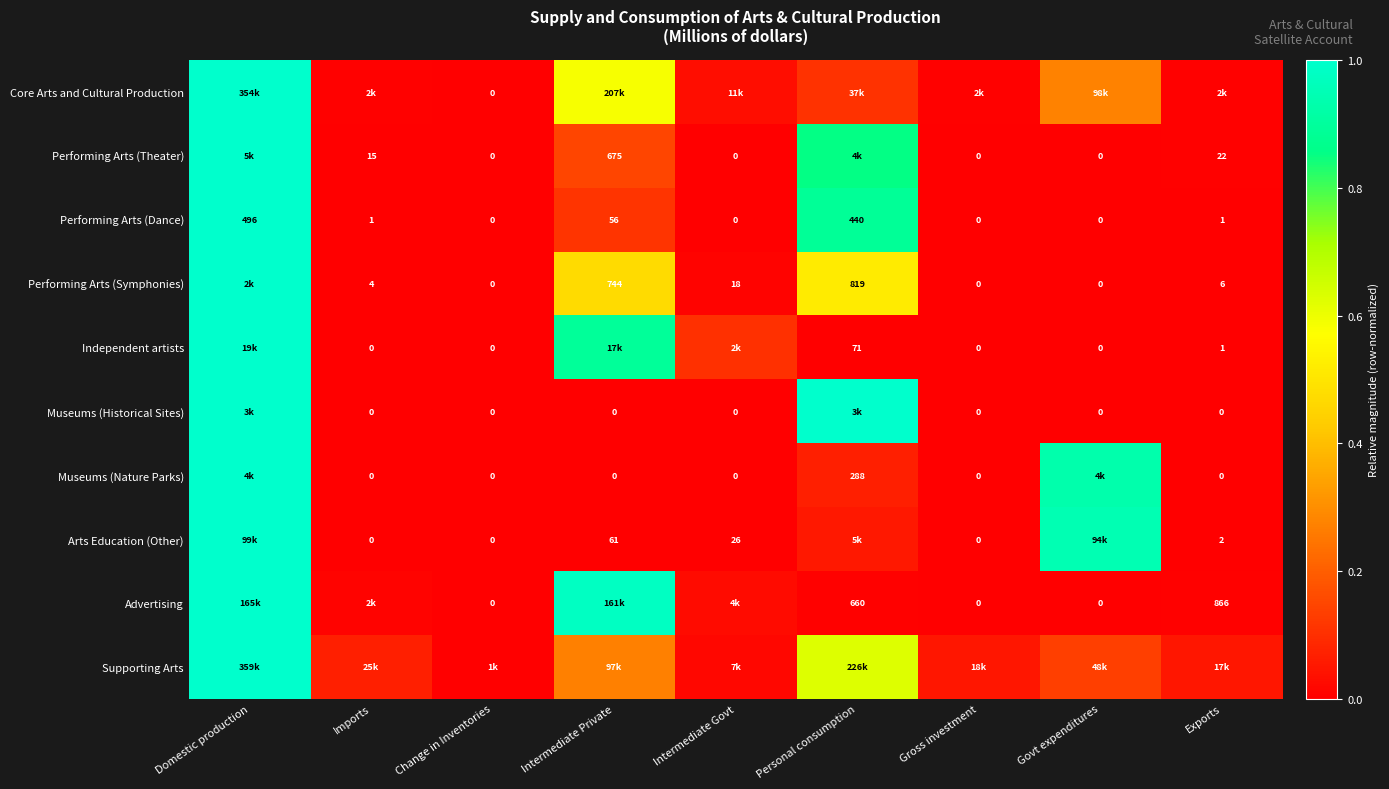

Which category has the highest value in the Performing Arts (Dance) series?

Domestic production